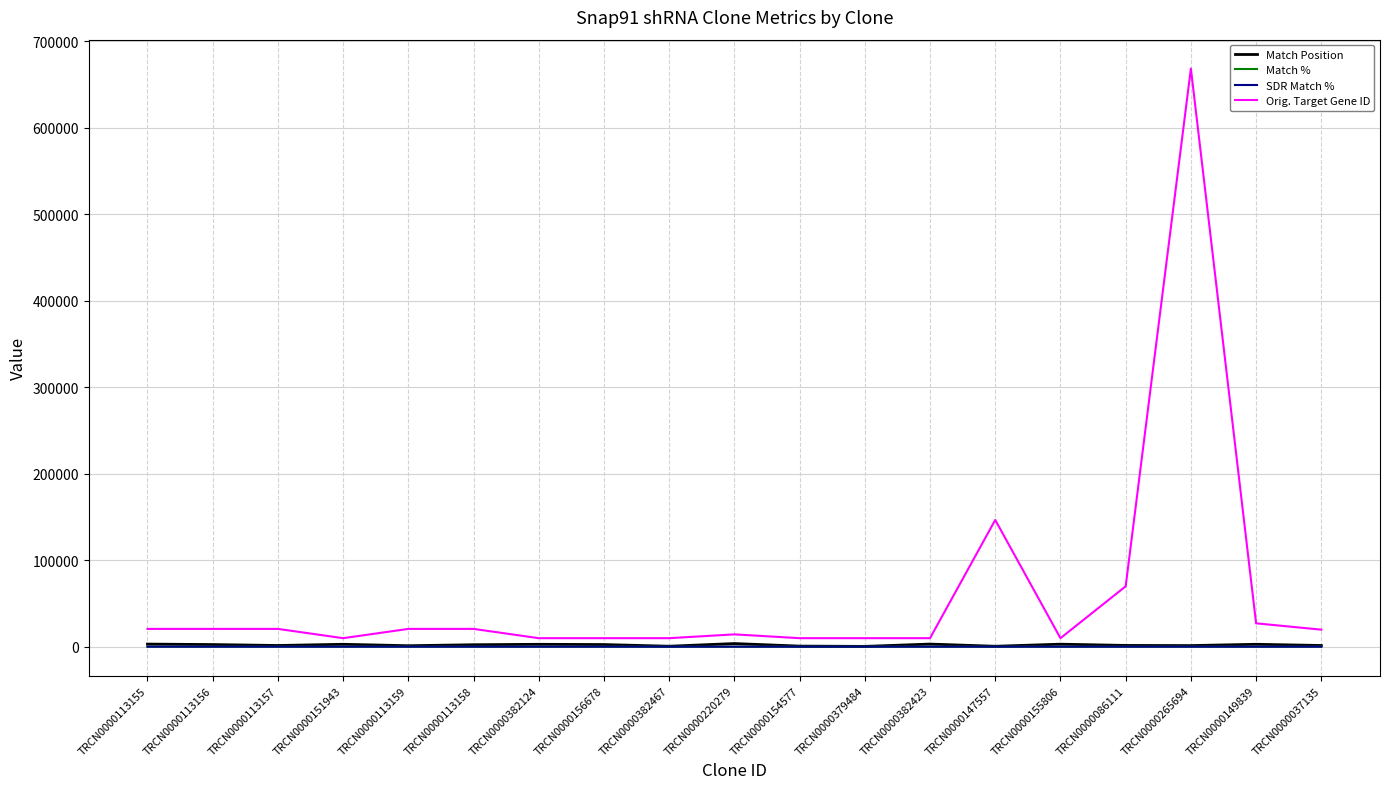

Read the SDR Match % value at TRCN0000037135, to the nearest 10.

90